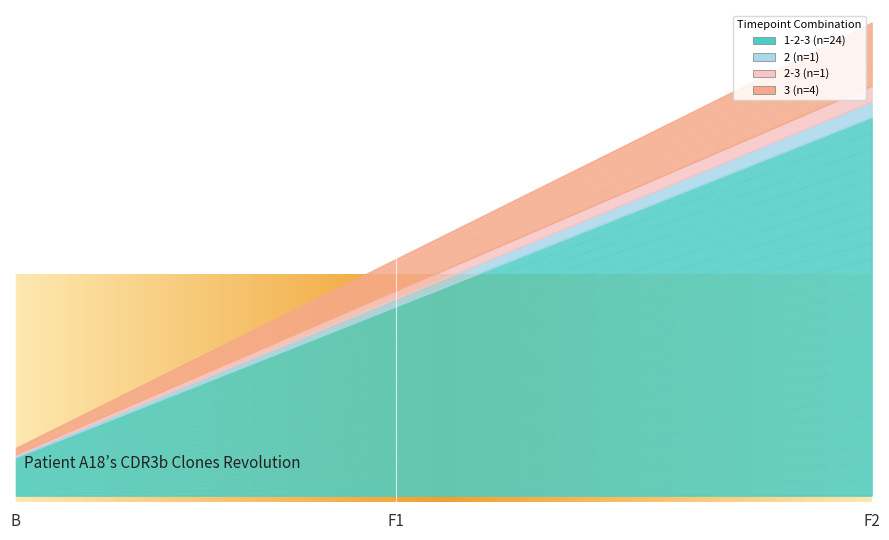

What is the sum of all 2 (n=1) values?

27.5